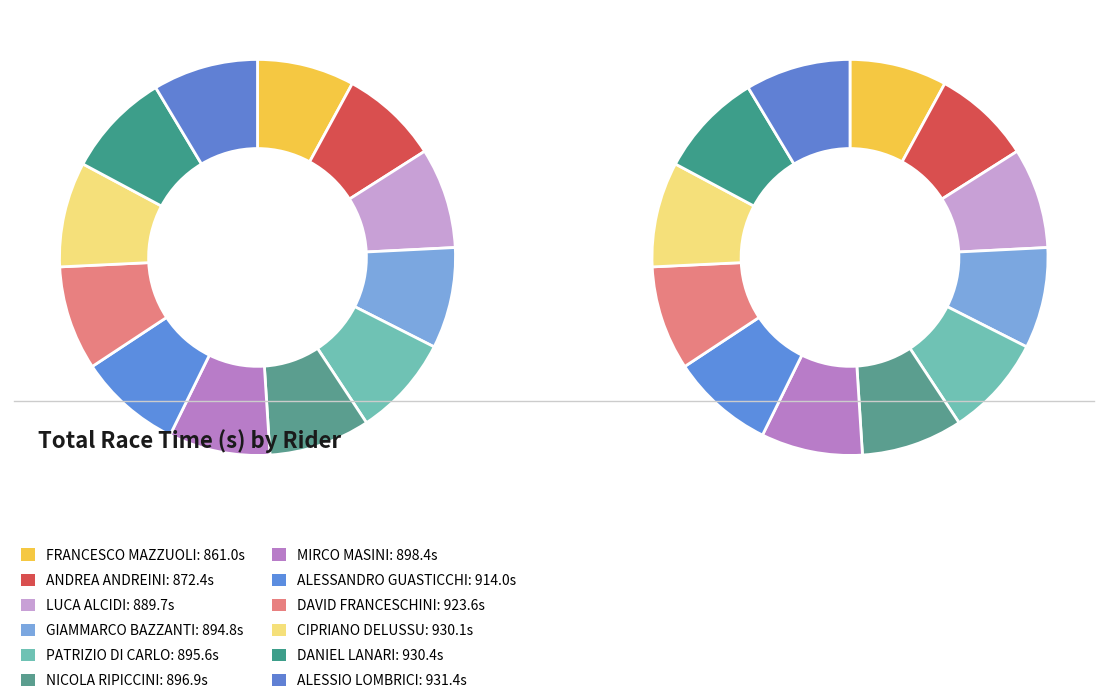

Combined, what portion of the pie is ALESSANDRO GUASTICCHI and DANIEL LANARI?

17.0%